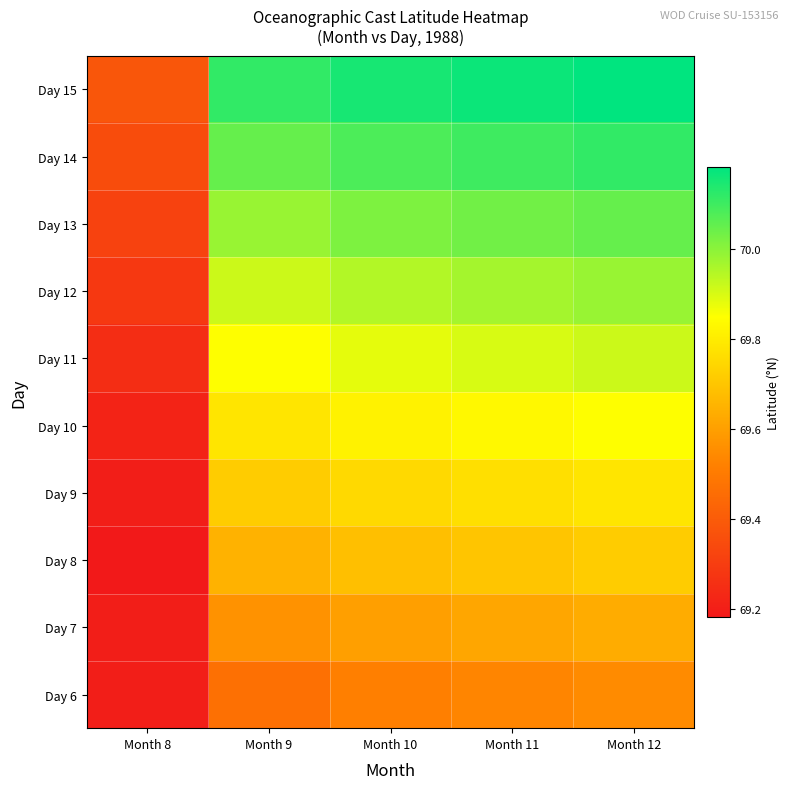

Reading left to right, list all the values displayed in this chart.

Day 6: Month 8=69.2	Month 9=69.5	Month 10=69.5	Month 11=69.5	Month 12=69.5
Day 7: Month 8=69.2	Month 9=69.6	Month 10=69.6	Month 11=69.6	Month 12=69.6
Day 8: Month 8=69.2	Month 9=69.7	Month 10=69.7	Month 11=69.7	Month 12=69.7
Day 9: Month 8=69.2	Month 9=69.7	Month 10=69.8	Month 11=69.8	Month 12=69.8
Day 10: Month 8=69.2	Month 9=69.8	Month 10=69.8	Month 11=69.8	Month 12=69.8
Day 11: Month 8=69.2	Month 9=69.8	Month 10=69.9	Month 11=69.9	Month 12=69.9
Day 12: Month 8=69.3	Month 9=69.9	Month 10=70.0	Month 11=70.0	Month 12=70.0
Day 13: Month 8=69.3	Month 9=70.0	Month 10=70.0	Month 11=70.0	Month 12=70.0
Day 14: Month 8=69.3	Month 9=70.0	Month 10=70.1	Month 11=70.1	Month 12=70.1
Day 15: Month 8=69.4	Month 9=70.1	Month 10=70.2	Month 11=70.2	Month 12=70.2